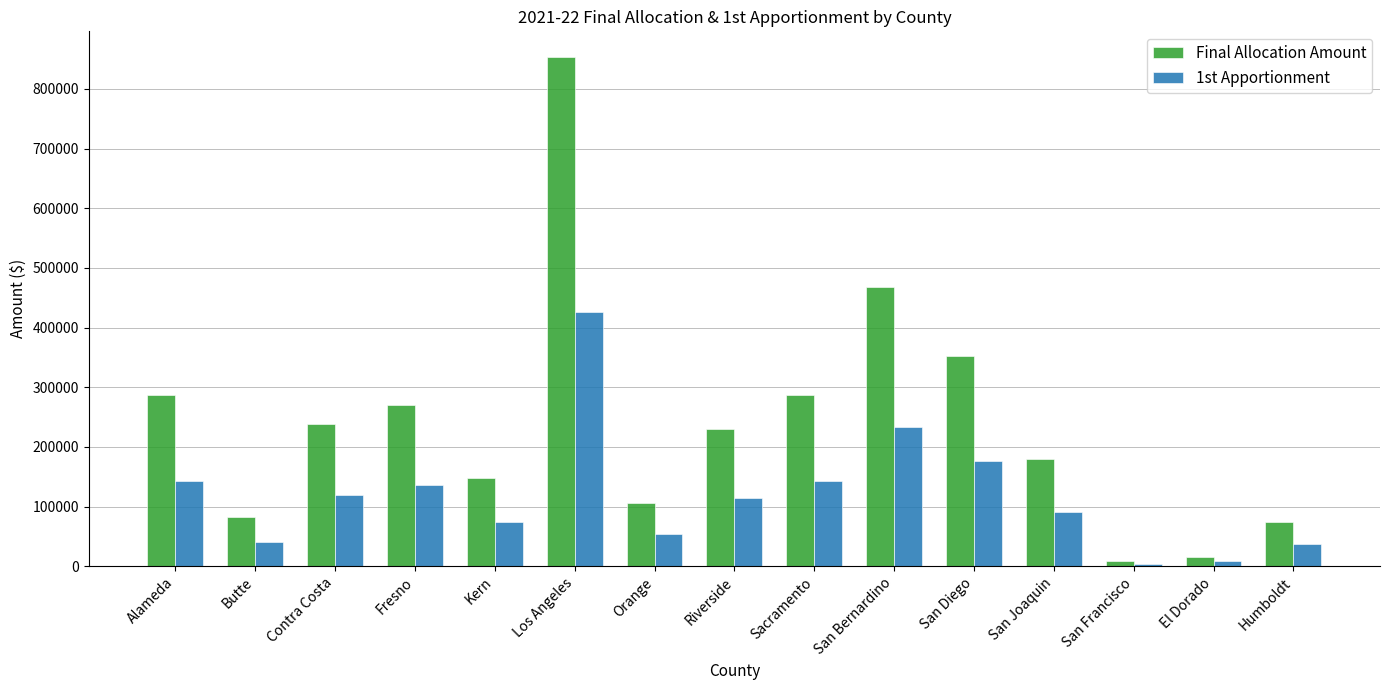

What is the label of the 4th bar from the left?

Fresno